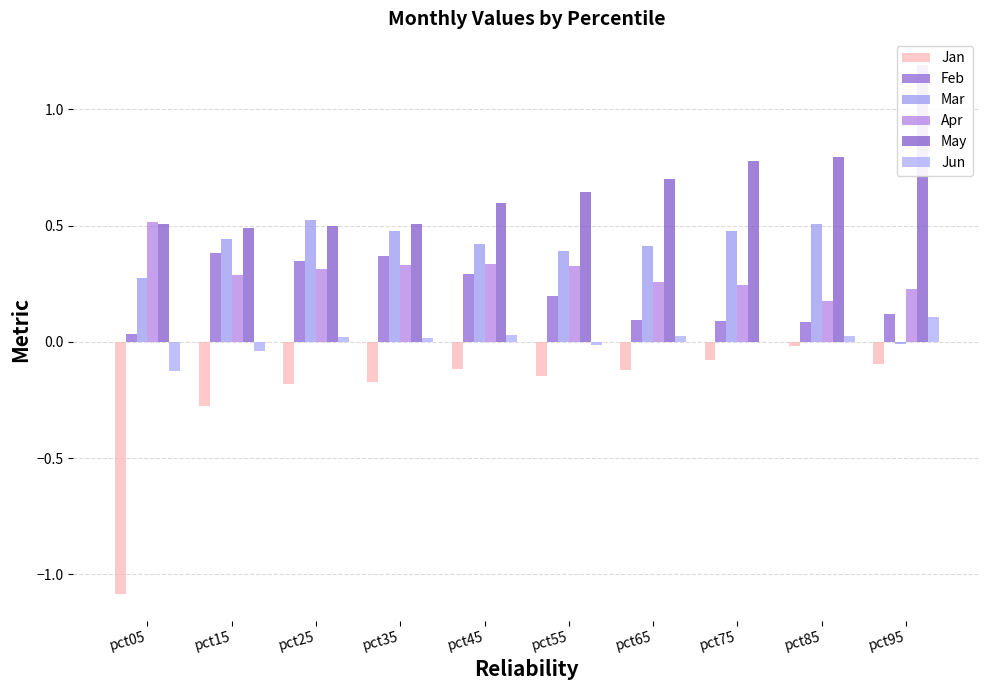

Reading left to right, list all the values displayed in this chart.

Jan: pct05=-1.1	pct15=-0.3	pct25=-0.2	pct35=-0.2	pct45=-0.1	pct55=-0.1	pct65=-0.1	pct75=-0.1	pct85=-0.0	pct95=-0.1
Feb: pct05=0.0	pct15=0.4	pct25=0.3	pct35=0.4	pct45=0.3	pct55=0.2	pct65=0.1	pct75=0.1	pct85=0.1	pct95=0.1
Mar: pct05=0.3	pct15=0.4	pct25=0.5	pct35=0.5	pct45=0.4	pct55=0.4	pct65=0.4	pct75=0.5	pct85=0.5	pct95=-0.0
Apr: pct05=0.5	pct15=0.3	pct25=0.3	pct35=0.3	pct45=0.3	pct55=0.3	pct65=0.3	pct75=0.2	pct85=0.2	pct95=0.2
May: pct05=0.5	pct15=0.5	pct25=0.5	pct35=0.5	pct45=0.6	pct55=0.6	pct65=0.7	pct75=0.8	pct85=0.8	pct95=1.2
Jun: pct05=-0.1	pct15=-0.0	pct25=0.0	pct35=0.0	pct45=0.0	pct55=-0.0	pct65=0.0	pct75=-0.0	pct85=0.0	pct95=0.1